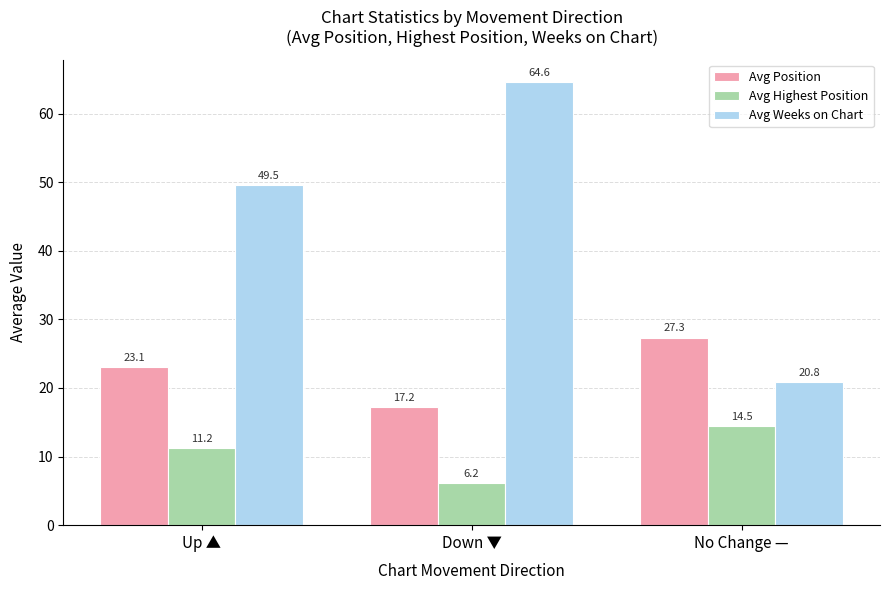

What is the smallest value displayed?

6.2